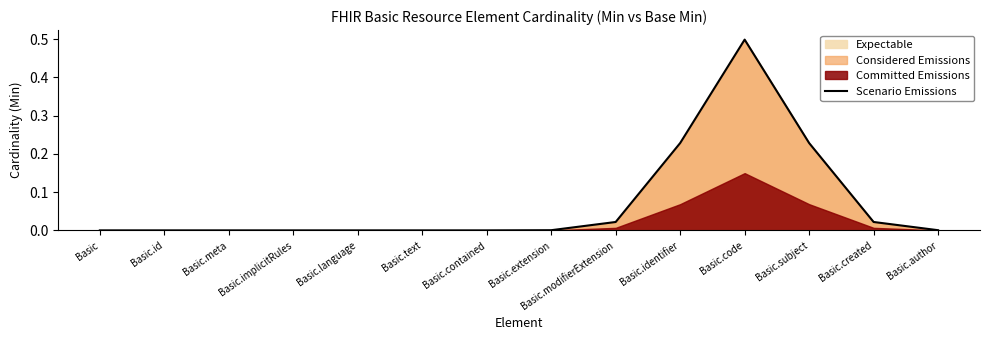

Reading left to right, transcribe all the data shown in this chart.

Basic=0.0	Basic.id=0.0	Basic.meta=0.0	Basic.implicitRules=0.0	Basic.language=0.0	Basic.text=0.0	Basic.contained=0.0	Basic.extension=0.0	Basic.modifierExtension=0.0	Basic.identifier=0.2	Basic.code=0.5	Basic.subject=0.2	Basic.created=0.0	Basic.author=0.0